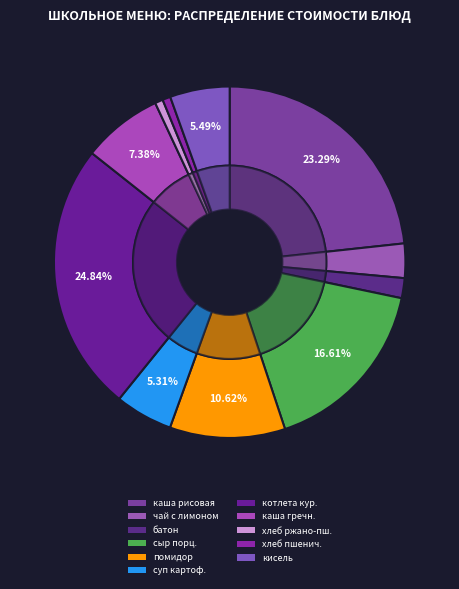

Which slice is the smallest?

хлеб ржано-пшеничный